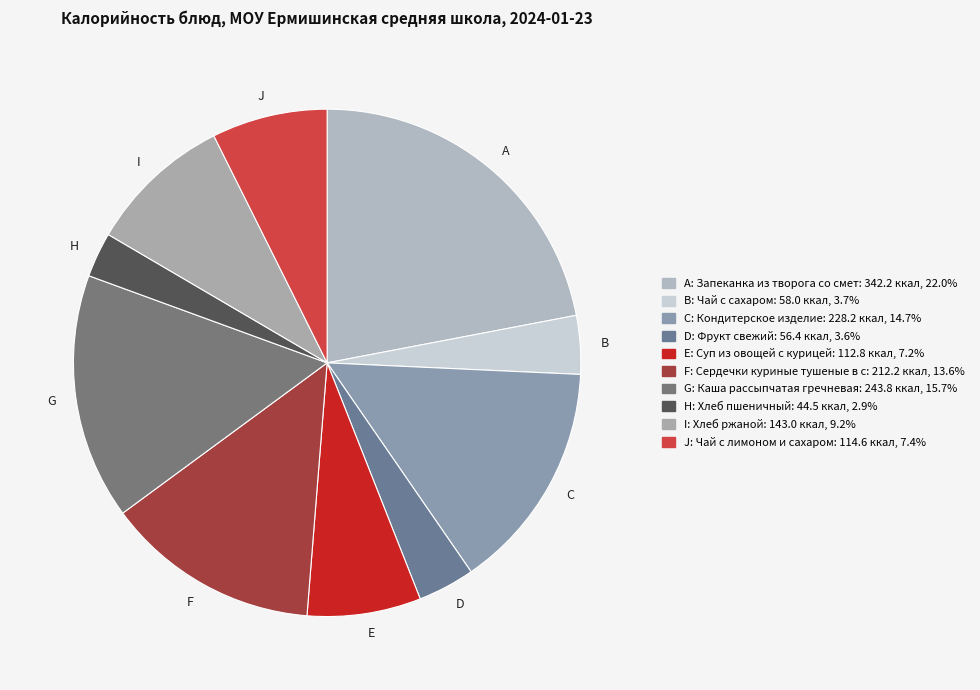

What is the smallest slice in the pie chart?

H